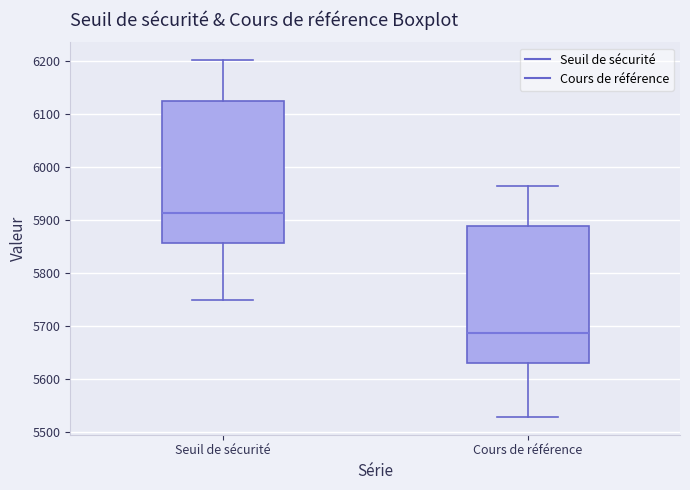

Where is the lower edge of the box for Seuil de sécurité on the y-axis? The values are not printed on the chart, so give them approximately, as read against the axis.

5860